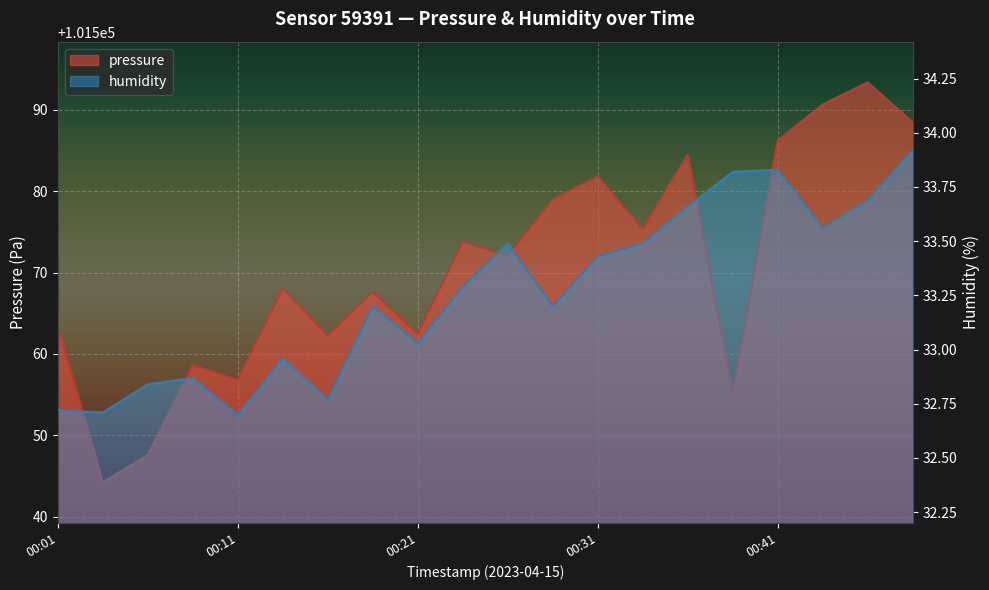

What is the difference between the maximum and minimum values in the pressure series?

49.2